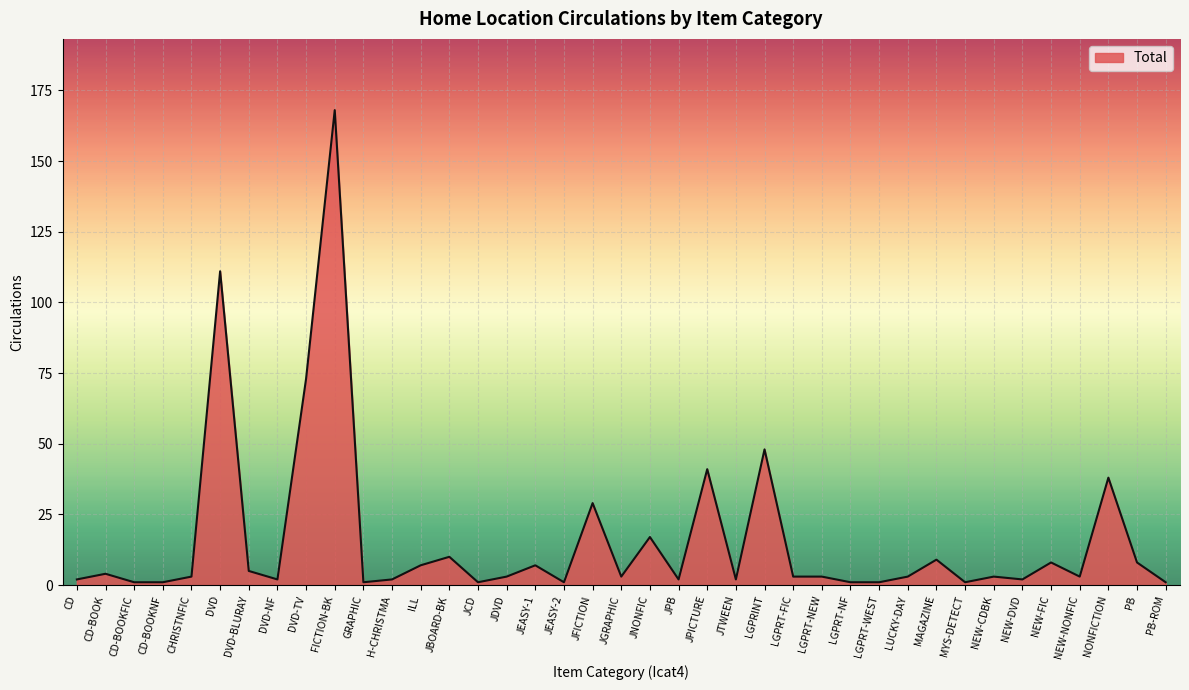

What is the change in value from JPB to LGPRINT?

+46